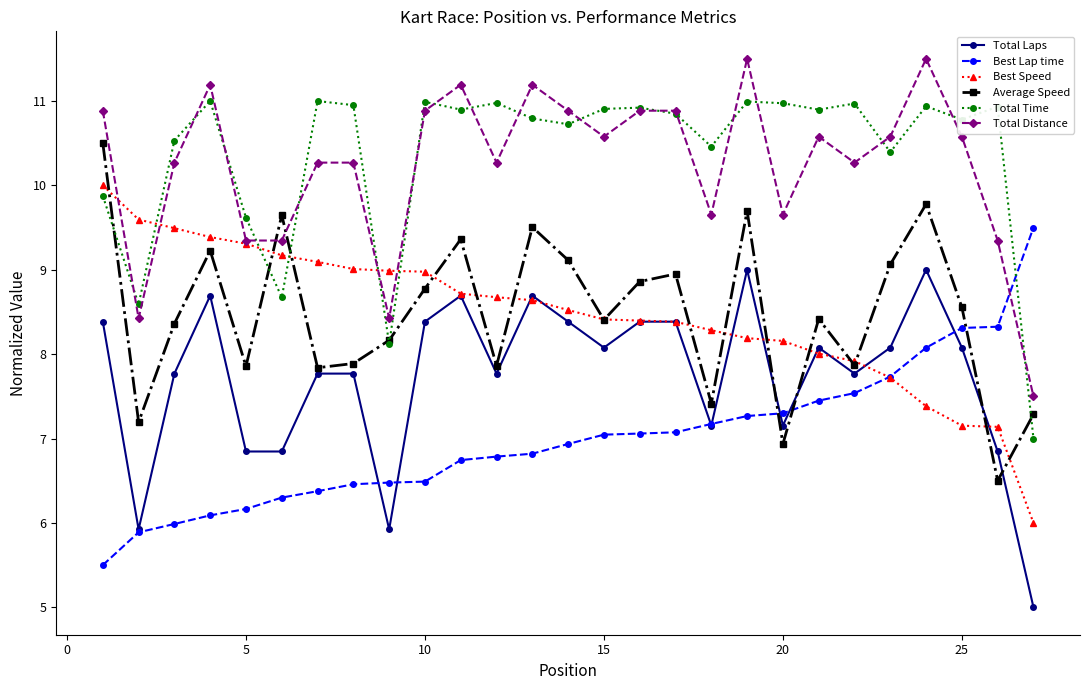

Rank the series by their maximum value, from lowest to highest.

Total Laps, Best Lap time, Best Speed, Average Speed, Total Time, Total Distance